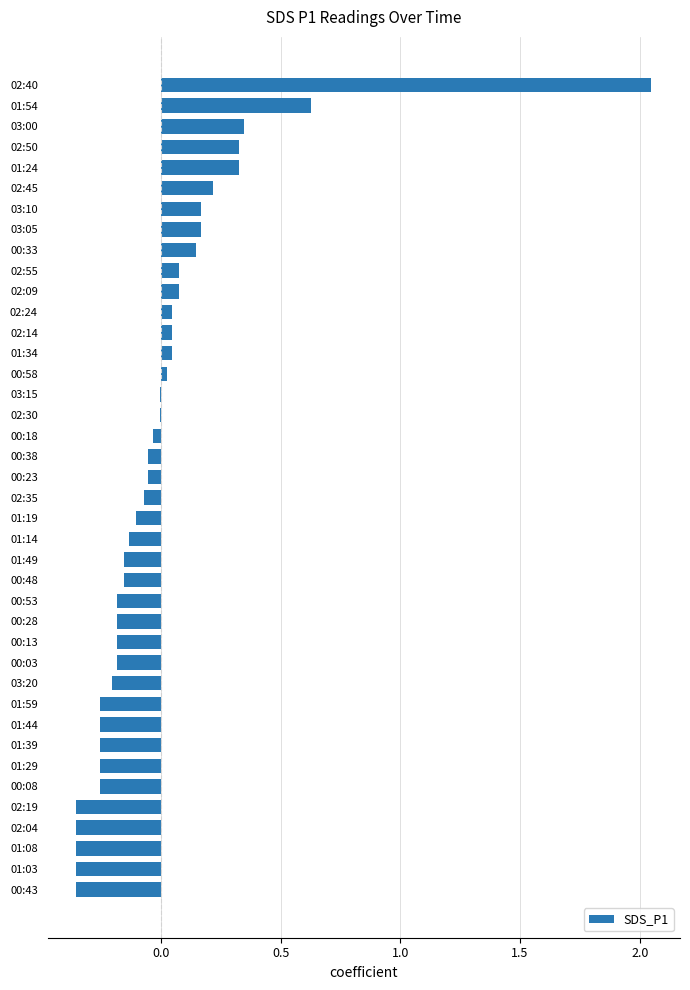

What is the change in value from 01:08 to 01:14?

+0.2